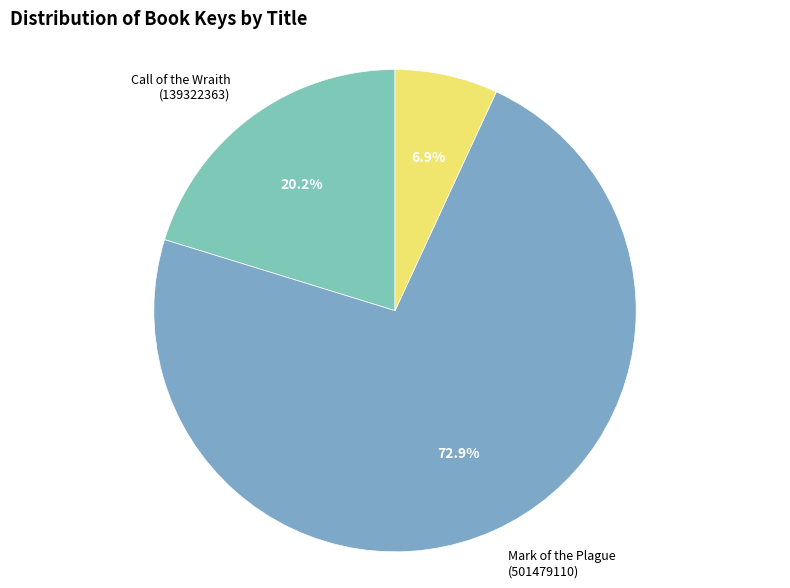

How many slices are in this pie chart?

3